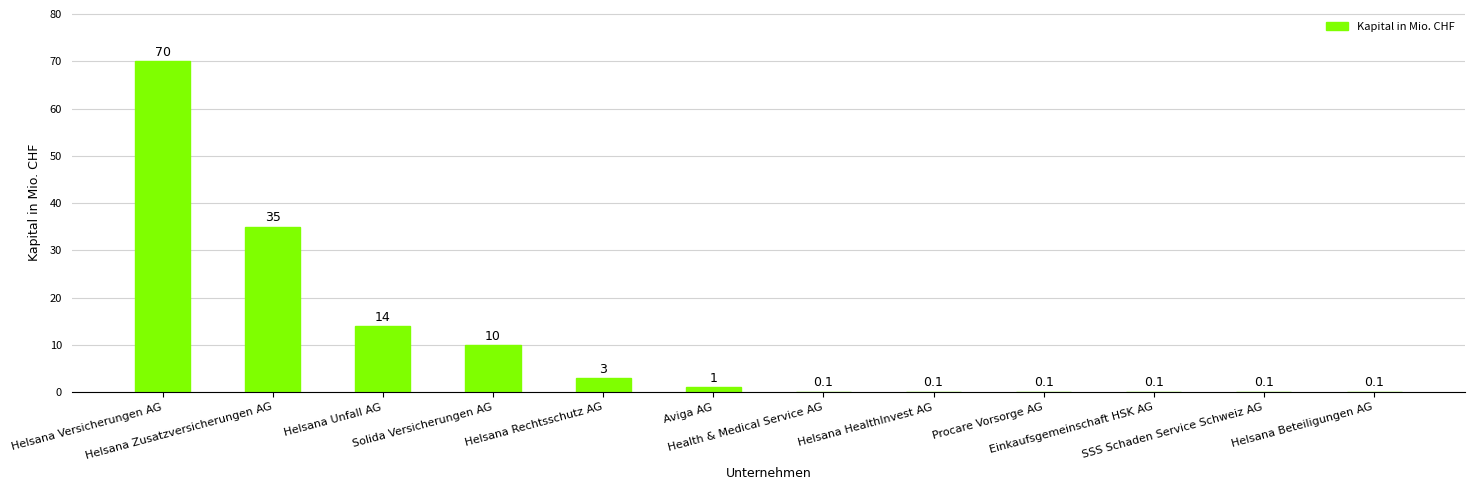

What is the maximum value shown in the chart?

70.0